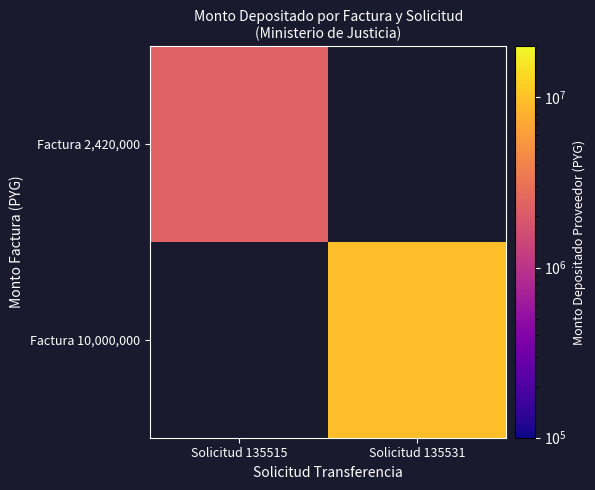

Is the value of Factura 2,420,000 at Solicitud 135515 greater than the value of Factura 10,000,000 at Solicitud 135531?

No